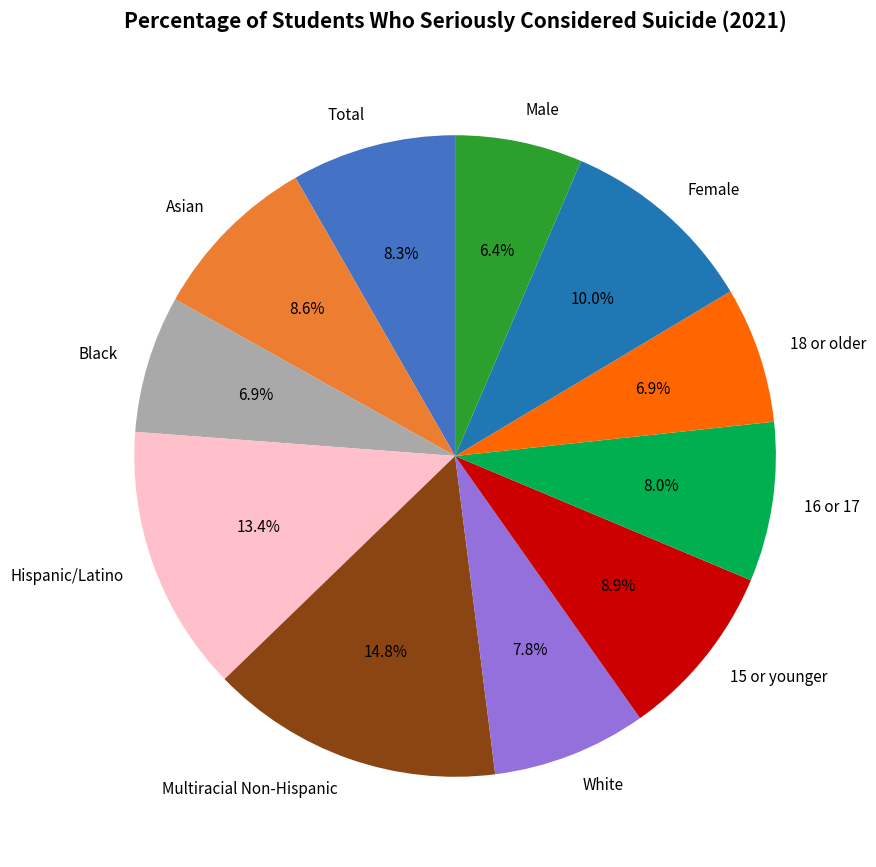

To the nearest percent, what is the difference between the largest and smallest slice percentages?

8%